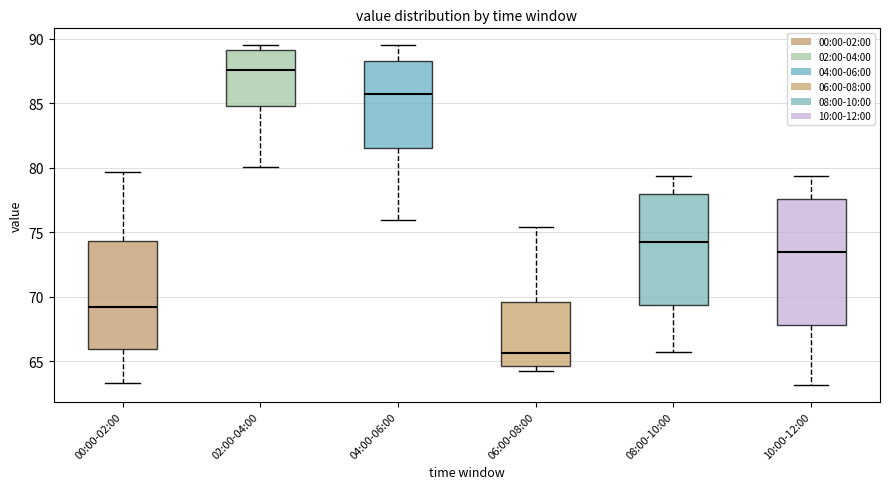

Where does the lower whisker of the box for 04:00-06:00 end on the y-axis? The values are not printed on the chart, so give them approximately, as read against the axis.

76.0